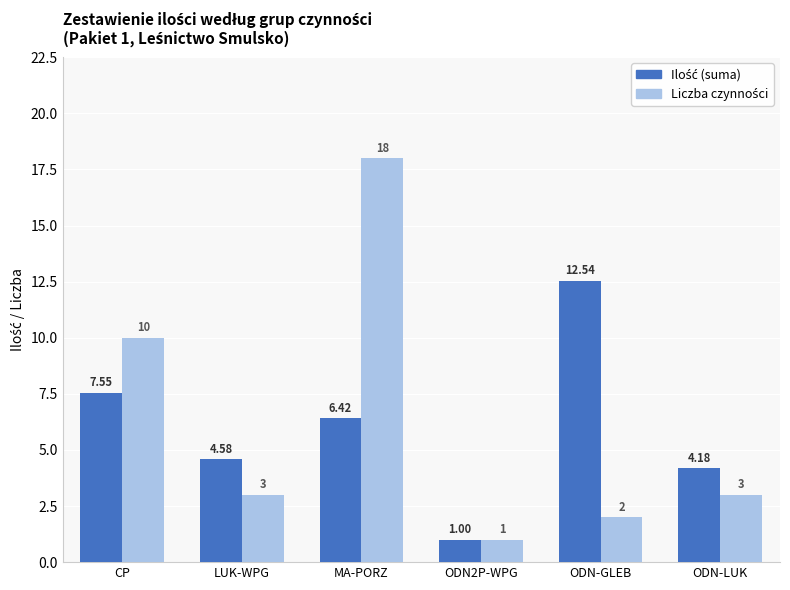

At how many categories does at least one series exceed 2?

5